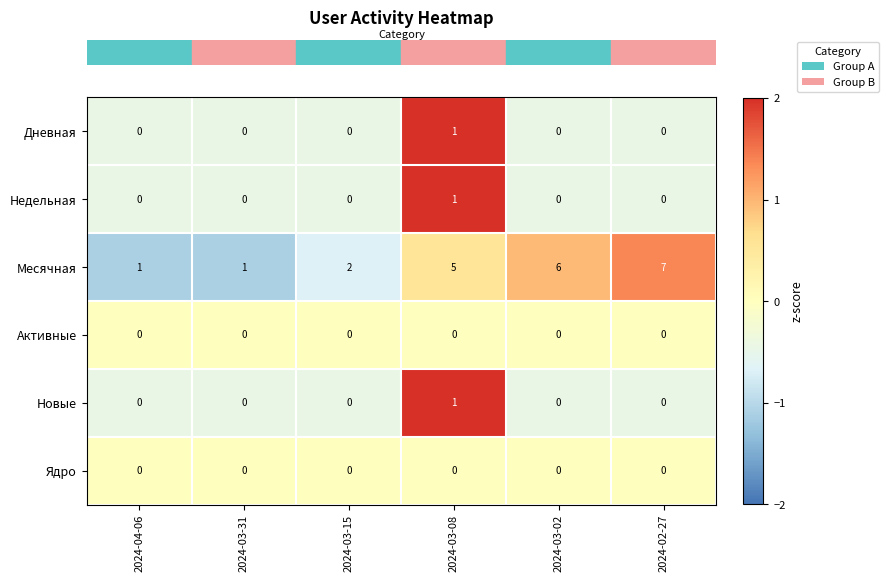

What is the minimum value shown in the chart?

0